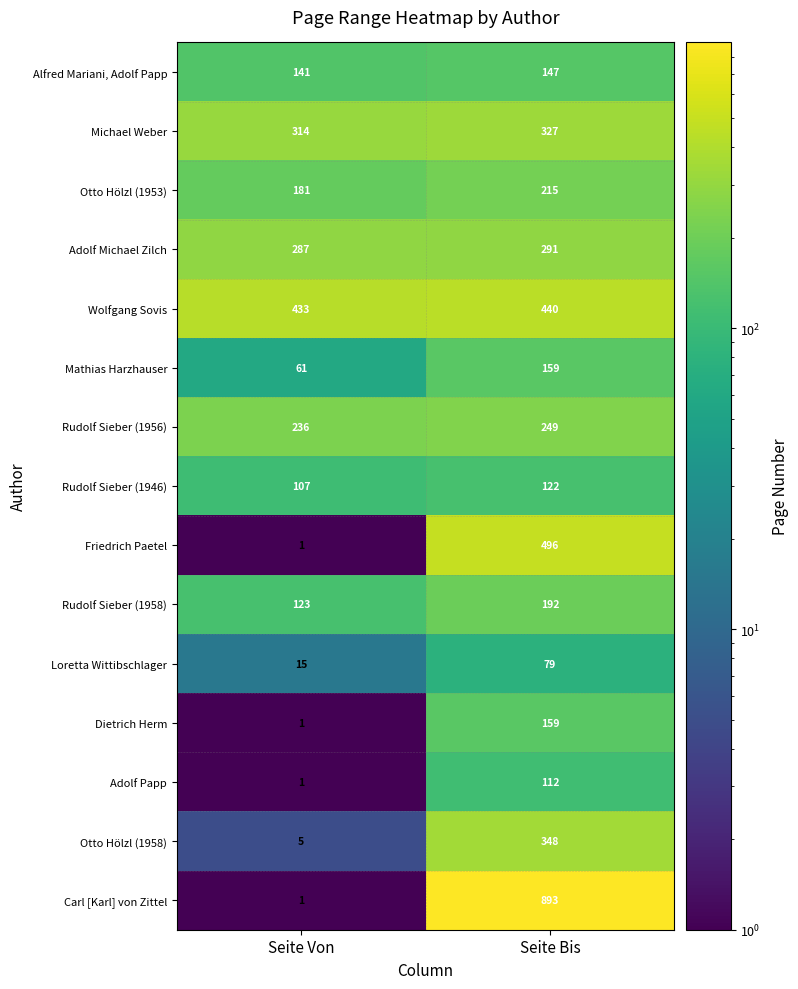

What is the approximate value of Rudolf Sieber (1956) at Seite Von?

236